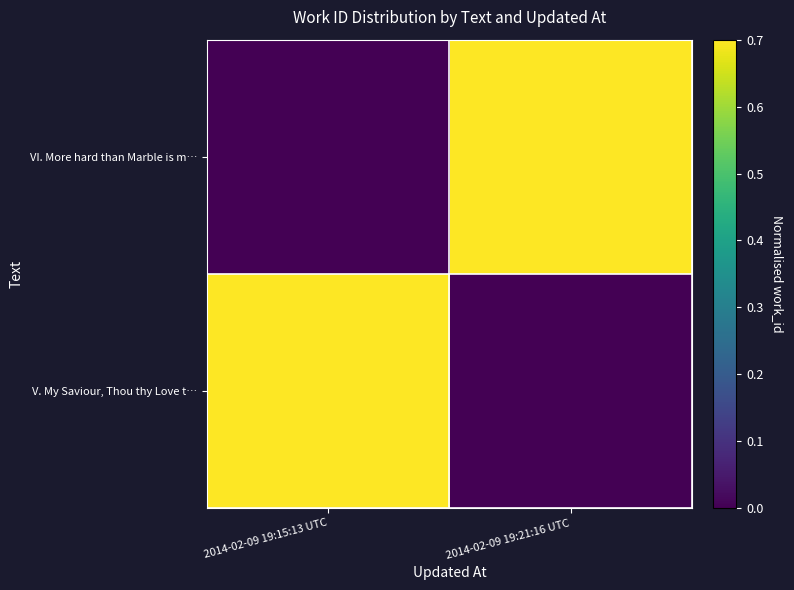

What is the spread (max minus min) of values at 2014-02-09 19:21:16 UTC?

1